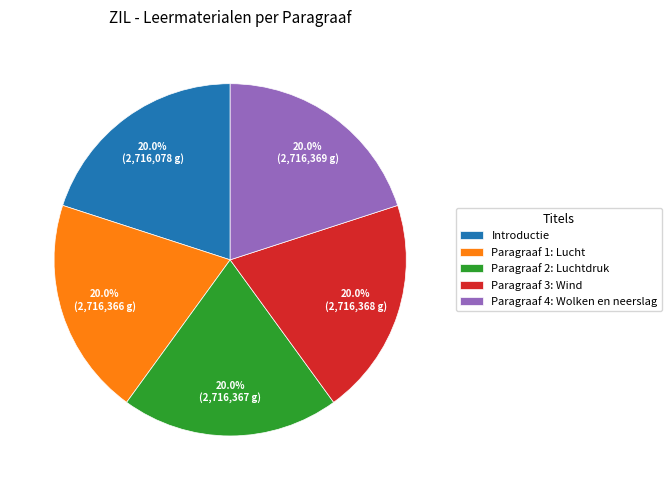

To the nearest percent, what is the average slice percentage?

20%